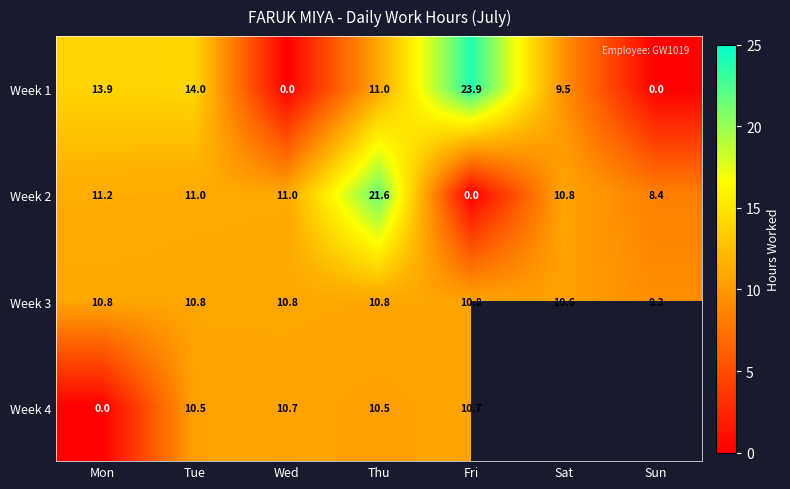

Where is Week 1 nearest to the value 11?

Thu